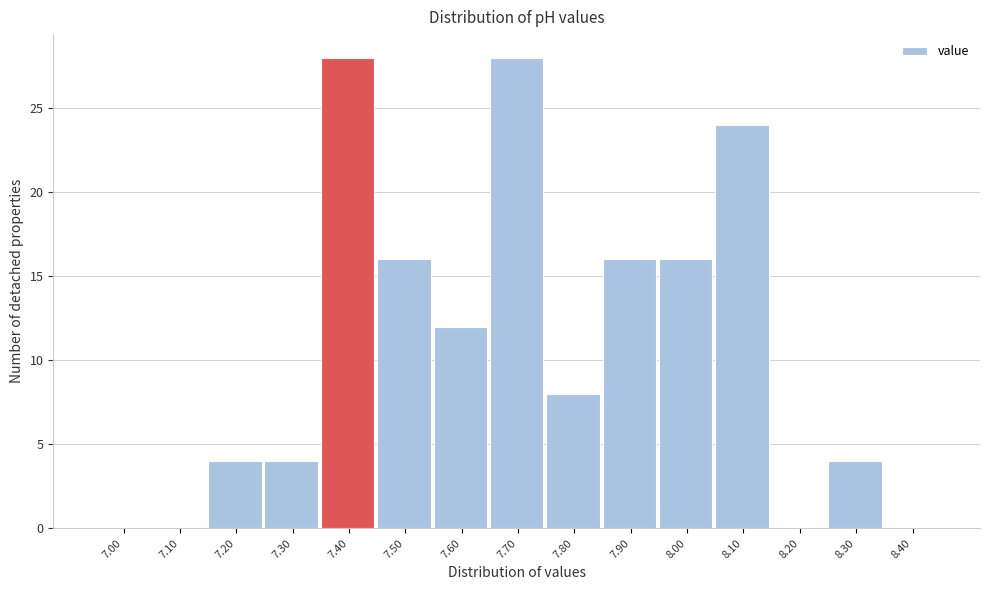

Reading right to left, list all the values displayed in this chart.

8.40=0	8.30=4	8.20=0	8.10=24	8.00=16	7.90=16	7.80=8	7.70=28	7.60=12	7.50=16	7.40=28	7.30=4	7.20=4	7.10=0	7.00=0